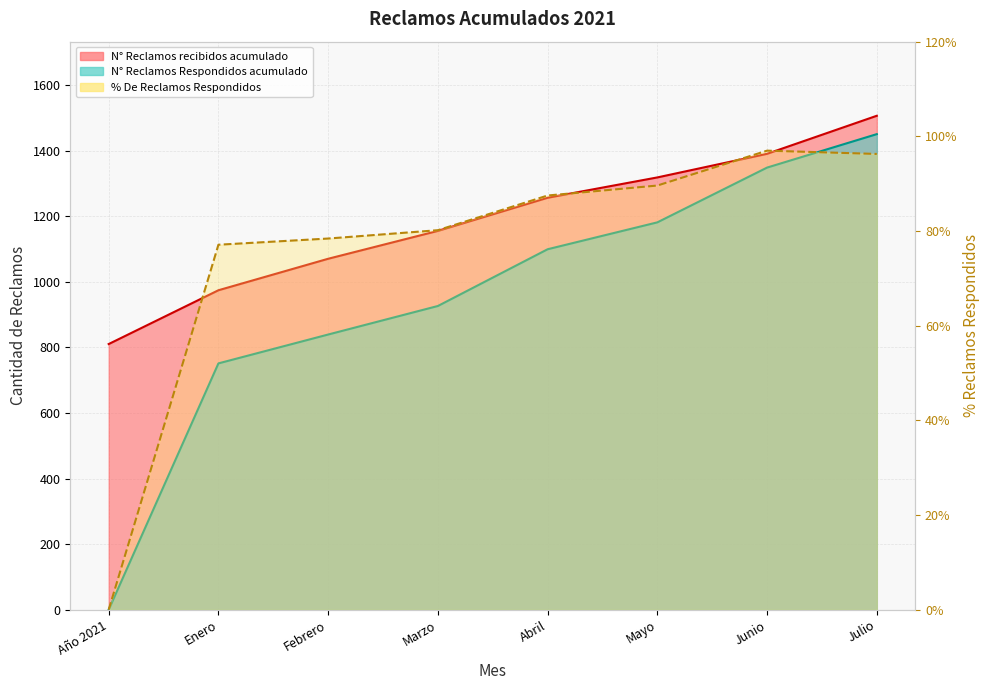

What is the average value of the % De Reclamos Respondidos series?

75.8